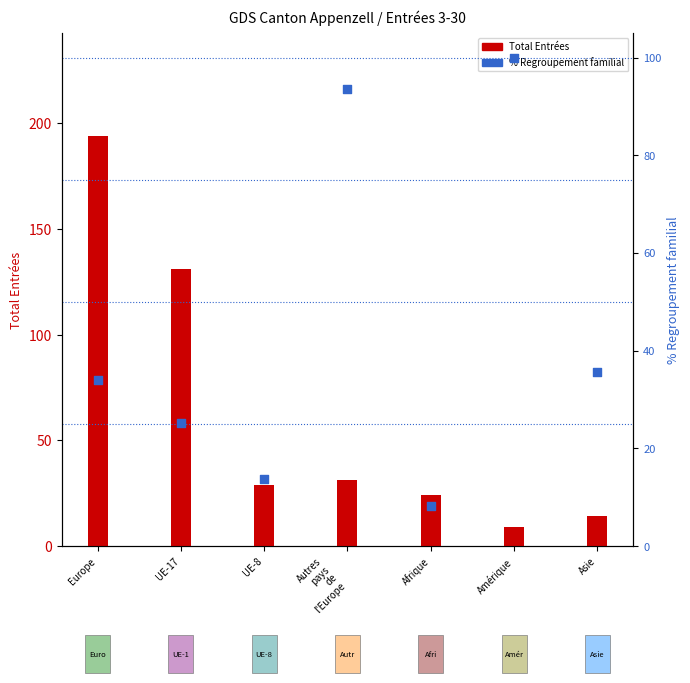

What are all the series names shown in the legend?

Total Entrées, % Regroupement familial